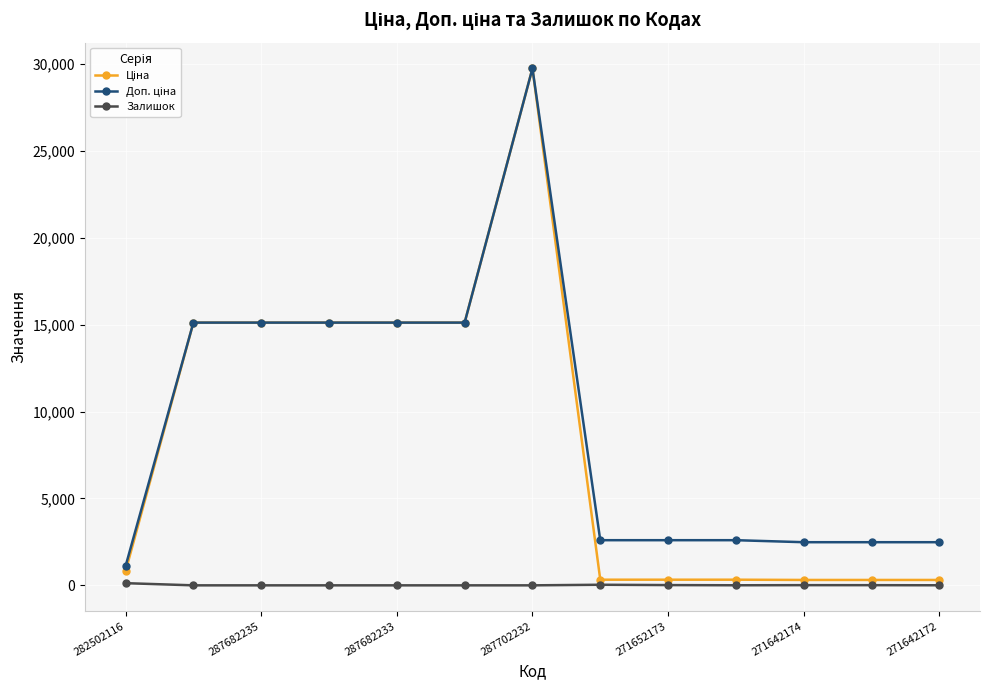

How many lines are shown in the chart?

3